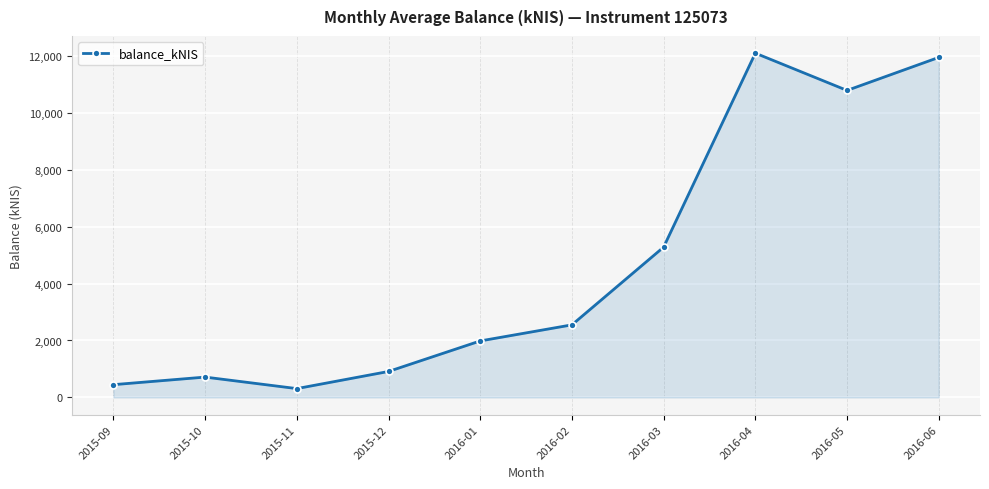

Where does the data first go above 2549?

2016-02